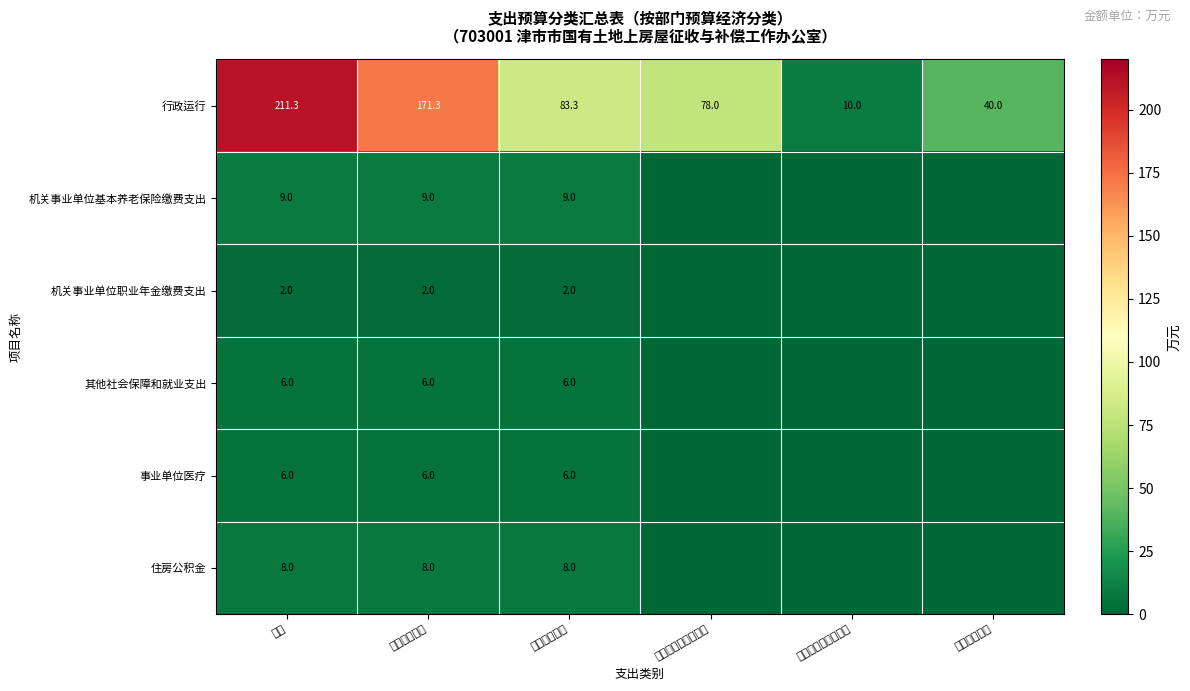

The value of 其他社会保障和就业支出 at 基本支出合计 is 8.7. True or false?

False